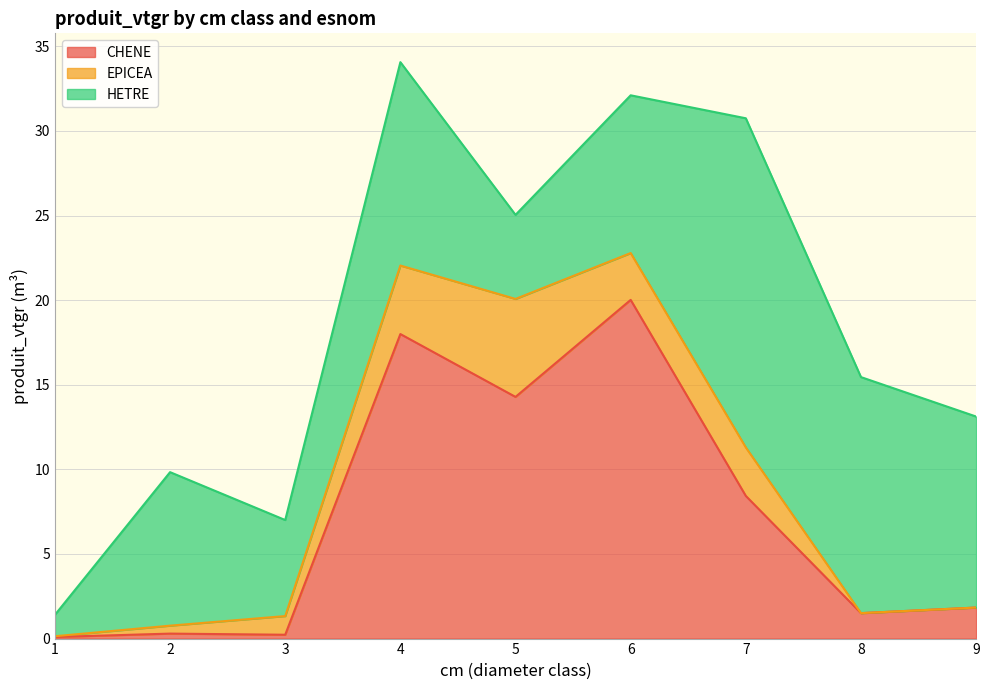

What is the difference between the highest and lowest values at 2?

8.8